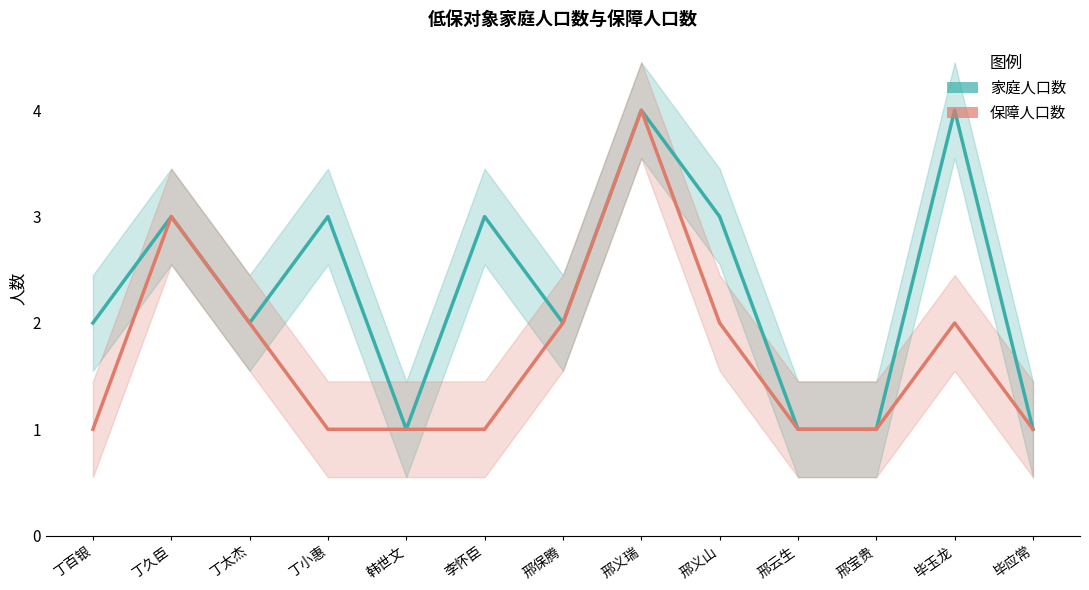

What is the highest value of the 保障人口数 series?

4